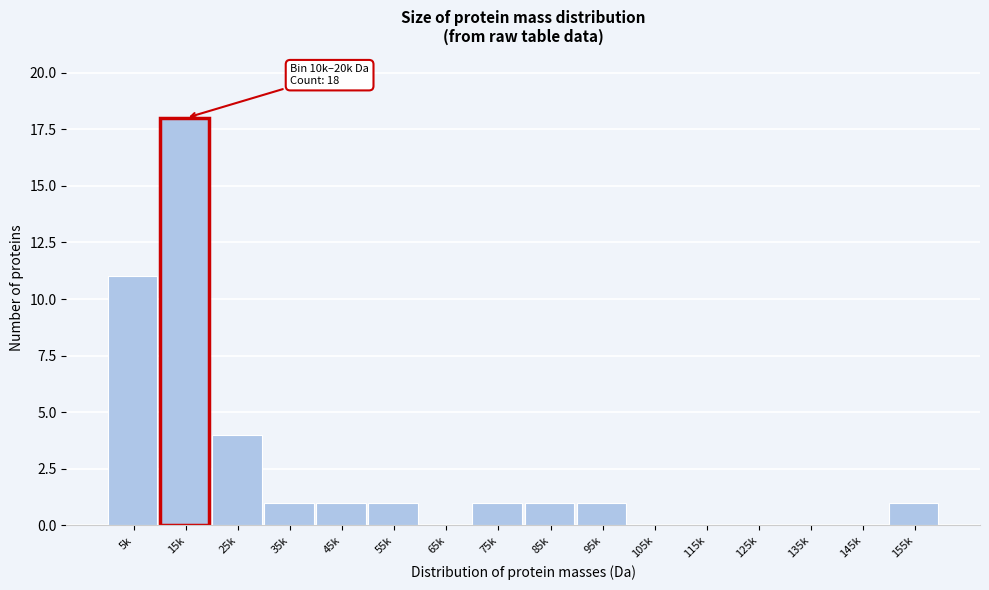

Reading left to right, transcribe all the data shown in this chart.

5k=11	15k=18	25k=4	35k=1	45k=1	55k=1	65k=0	75k=1	85k=1	95k=1	105k=0	115k=0	125k=0	135k=0	145k=0	155k=1